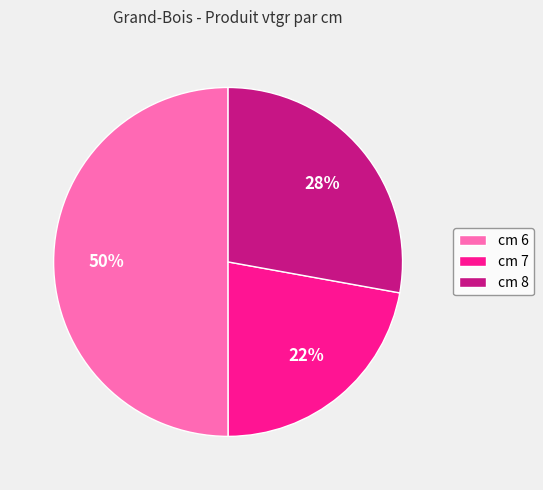

What is the ratio of the value at cm 8 to the value at cm 6?

0.6